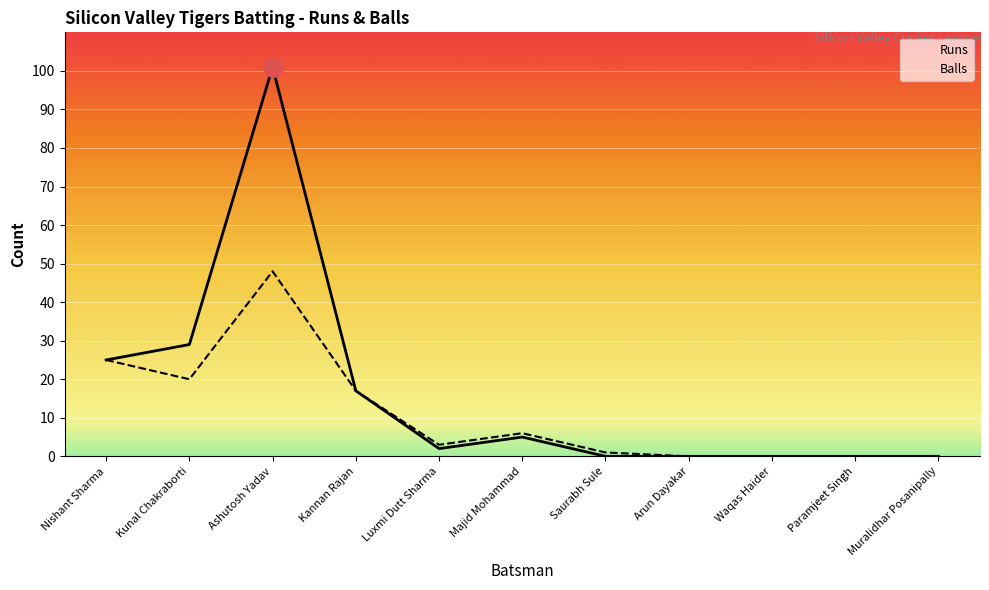

The value of Balls at Kannan Rajan is 17. True or false?

True